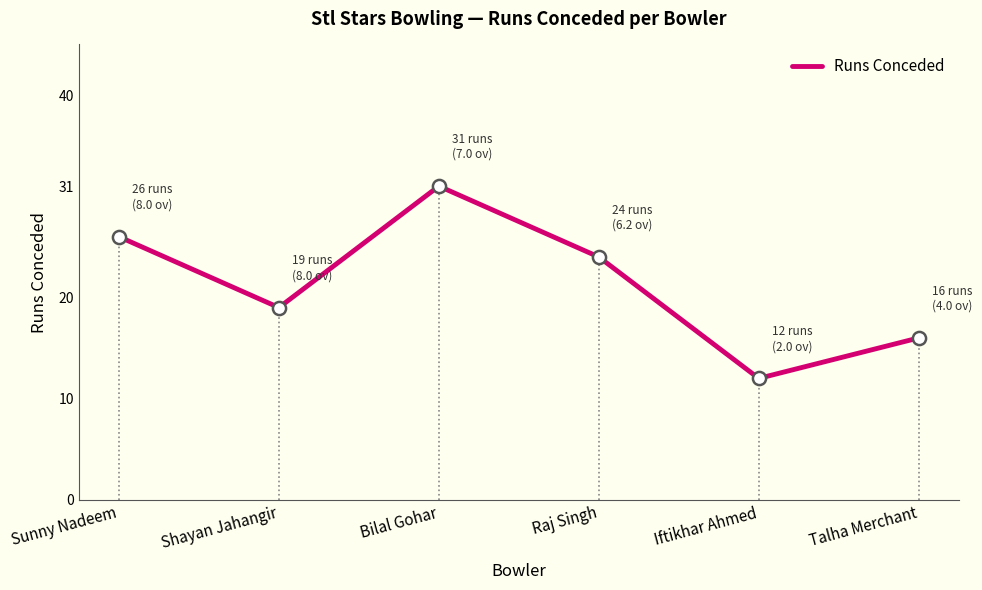

What is the change in value from Sunny Nadeem to Talha Merchant?

-10